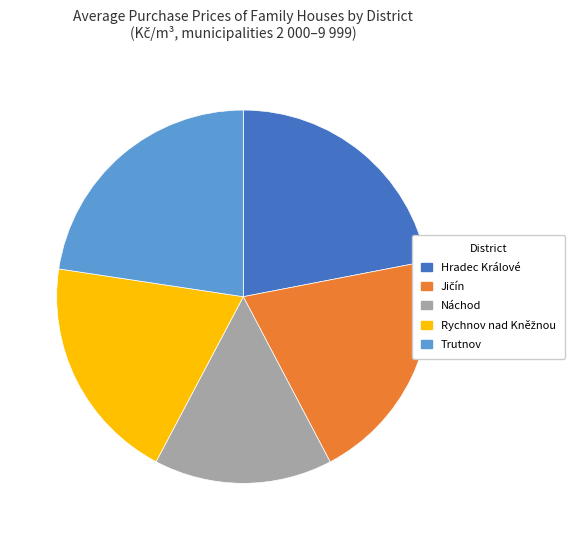

Is there a majority slice in this chart?

No